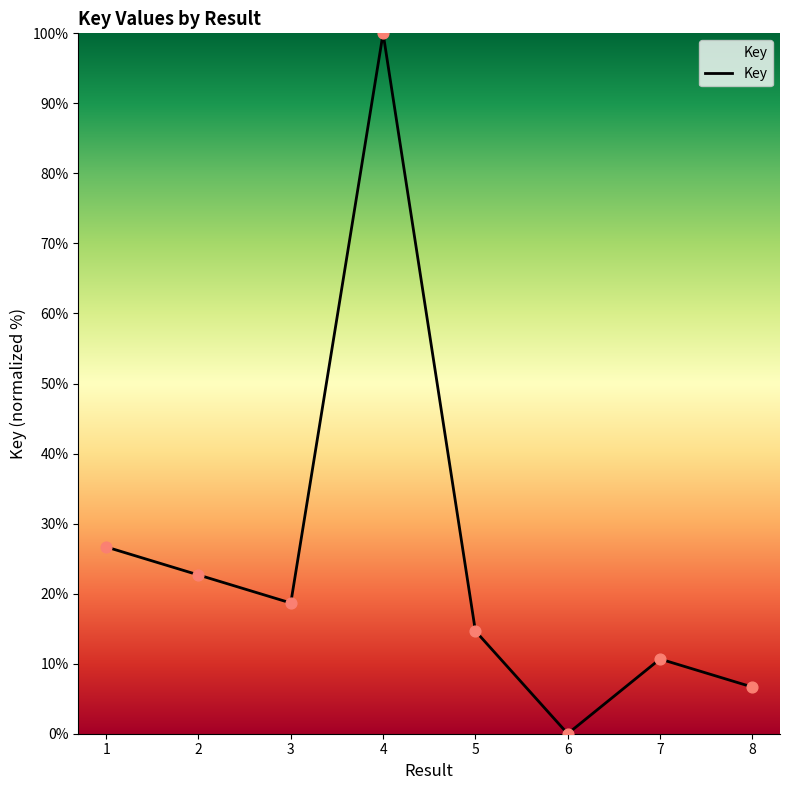

What is the change in value from 4 to 8?

-93.3